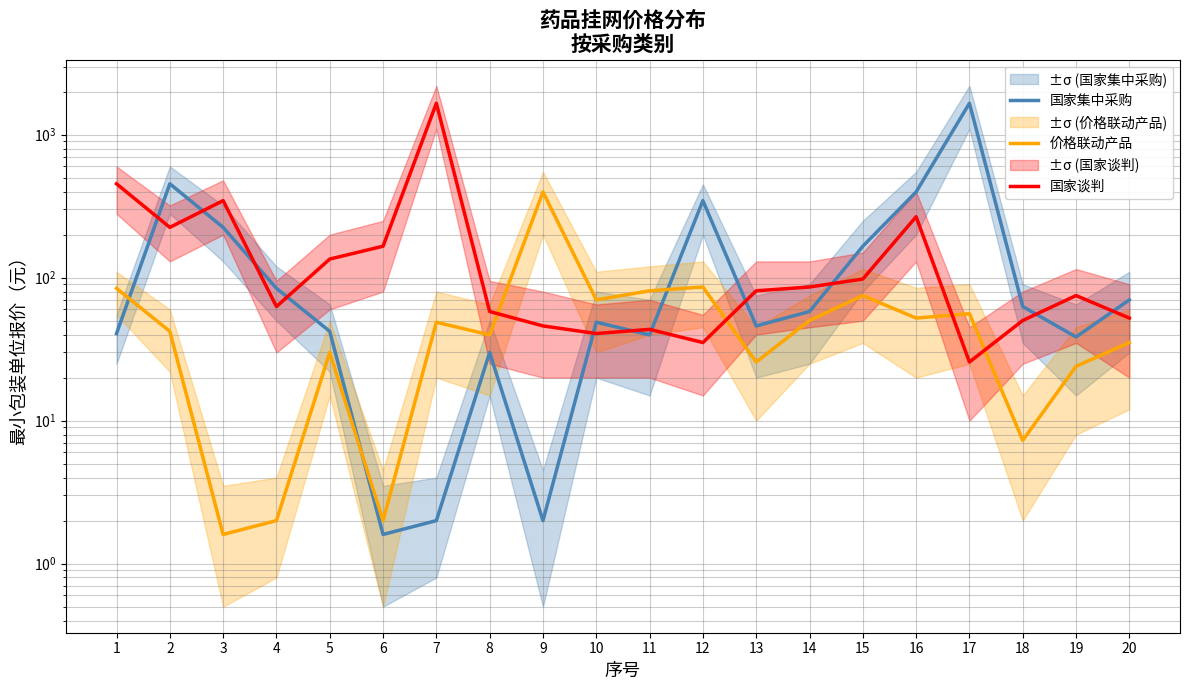

Which series has the largest total across all categories?

国家谈判